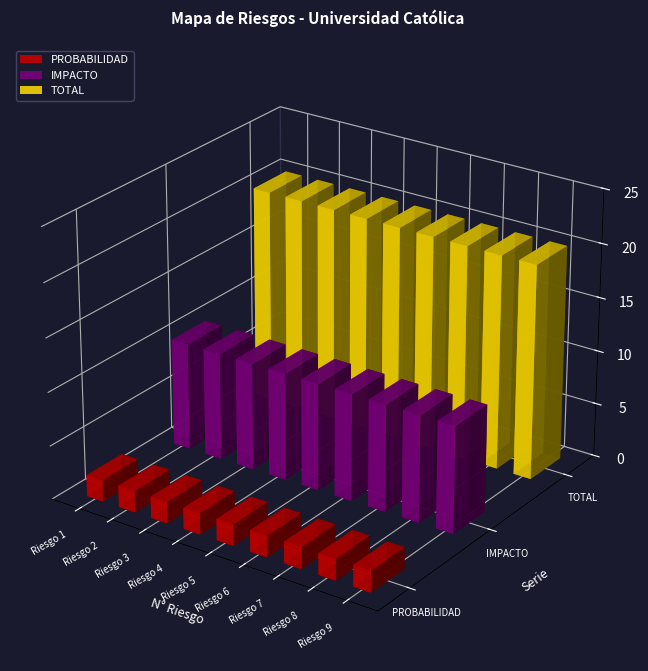

The PROBABILIDAD series shows 1 at Riesgo 4. True or false?

False